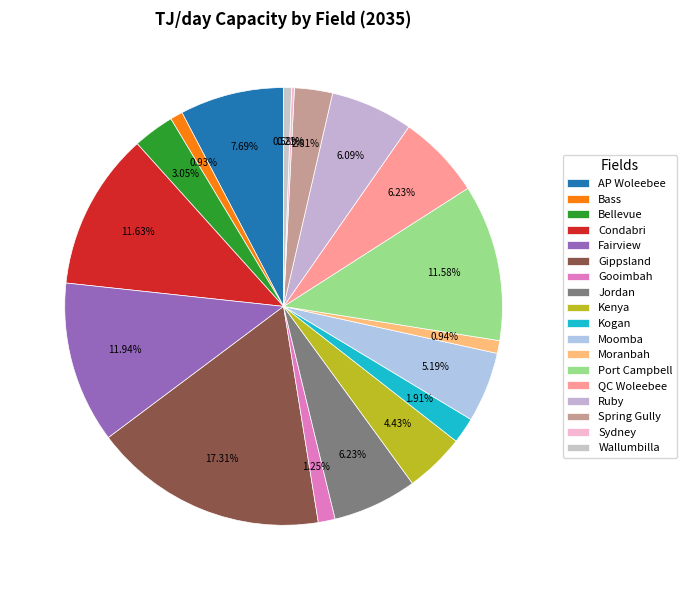

To the nearest percent, what portion does Bellevue represent?

3%